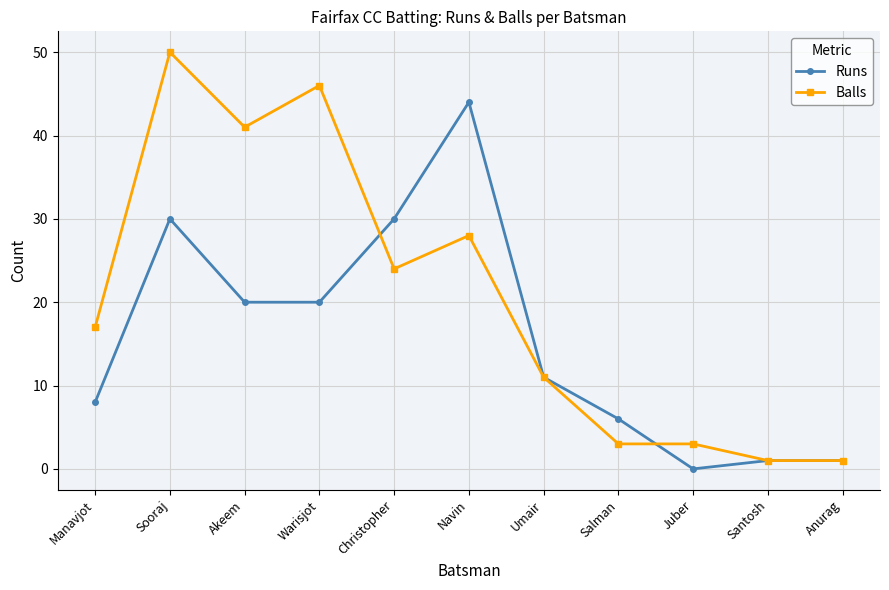

What is the value of the Balls point at the 5th from the left?

24